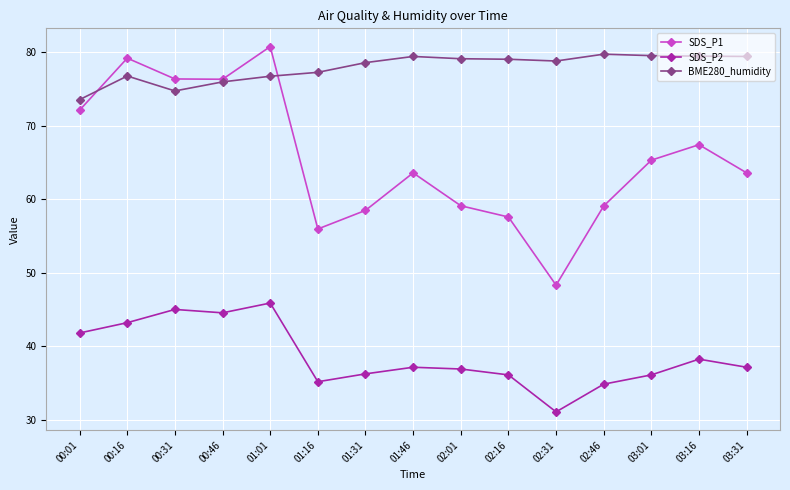

What are all the series names shown in the legend?

SDS_P1, SDS_P2, BME280_humidity